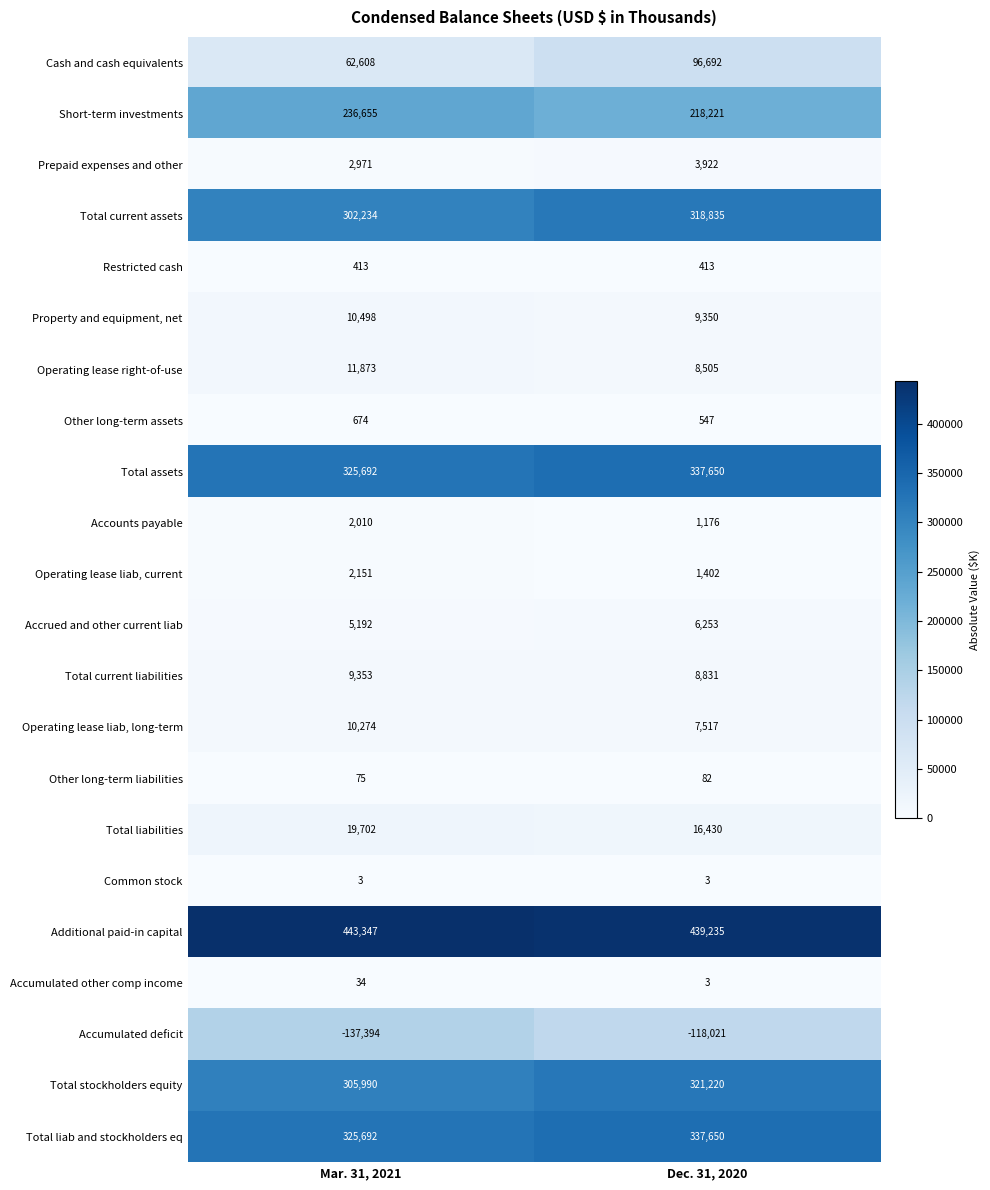

At which label does Operating lease right-of-use reach its minimum?

Dec. 31, 2020